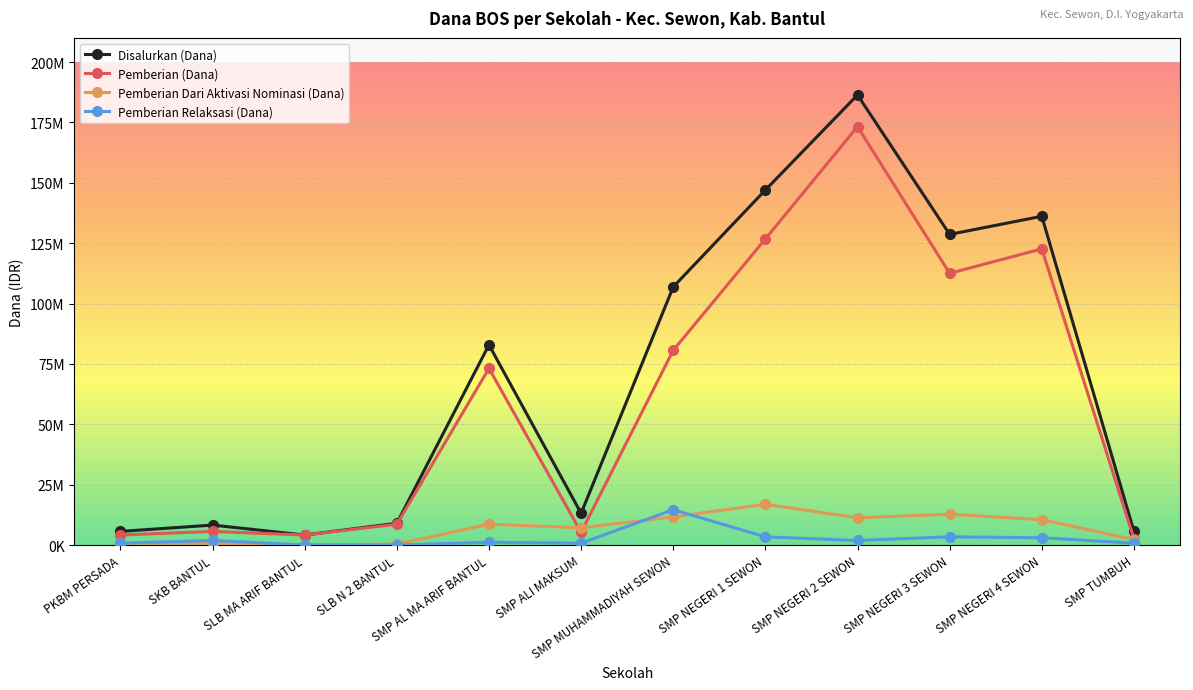

What is the sum of the Pemberian Dari Aktivasi Nominasi (Dana) values at SMP NEGERI 2 SEWON and SMP TUMBUH?

13500000